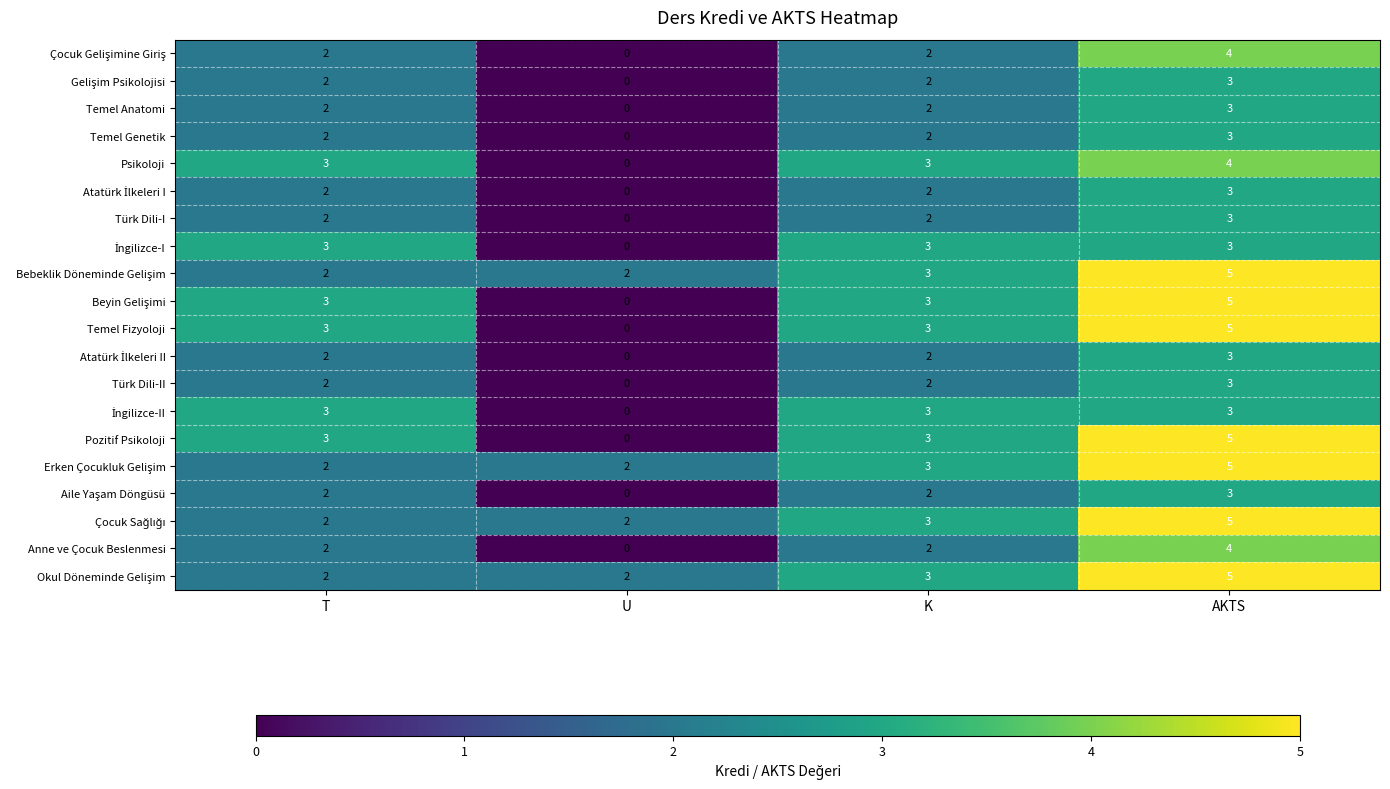

What is the difference between the maximum and minimum values in the Pozitif Psikoloji series?

5